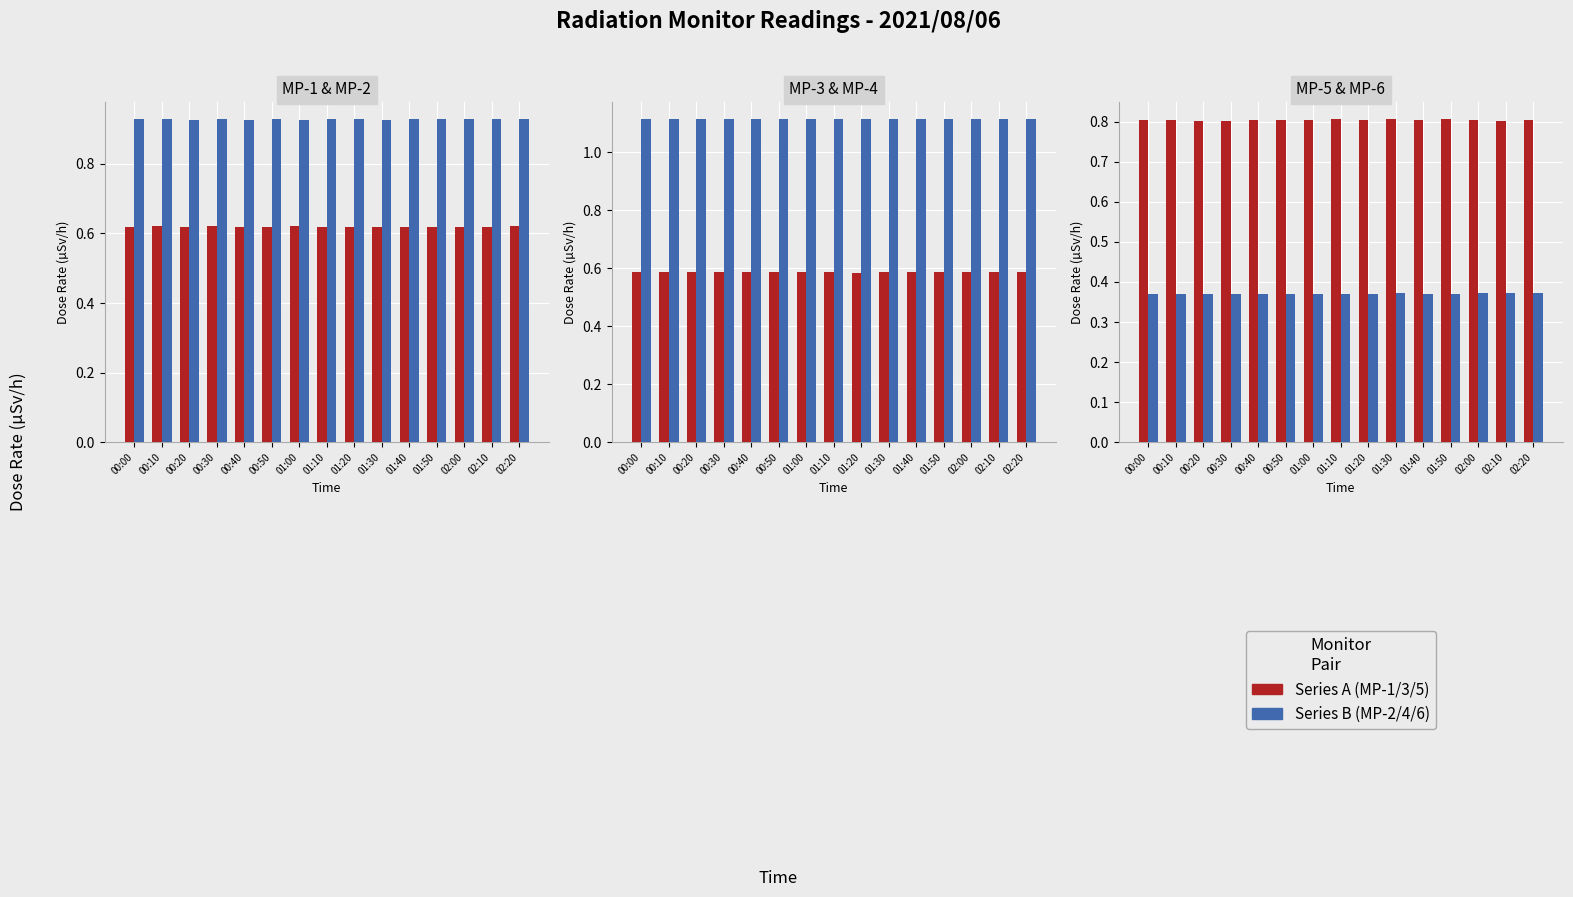

What is the label of the 9th bar from the right?

01:00